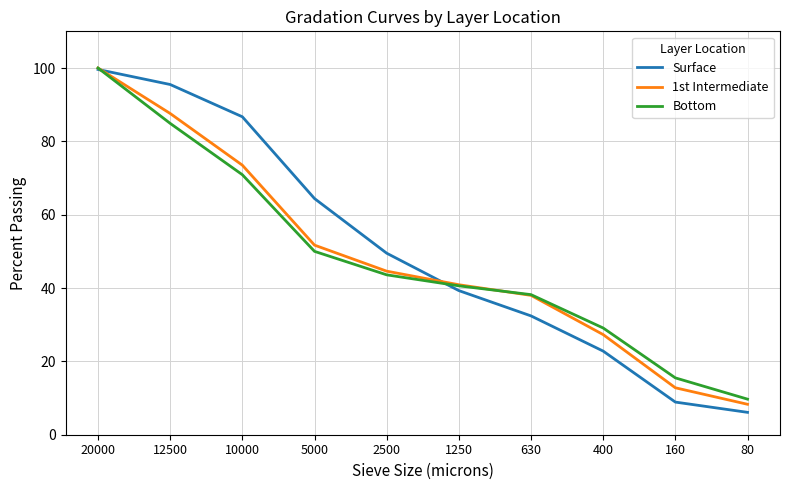

Which series has the largest total across all categories?

Surface